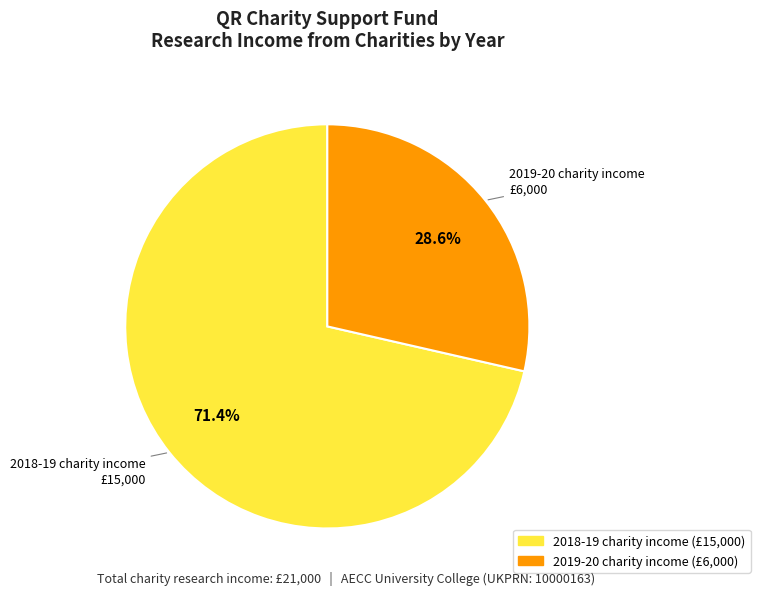

Which category accounts for the majority?

2018-19 charity income